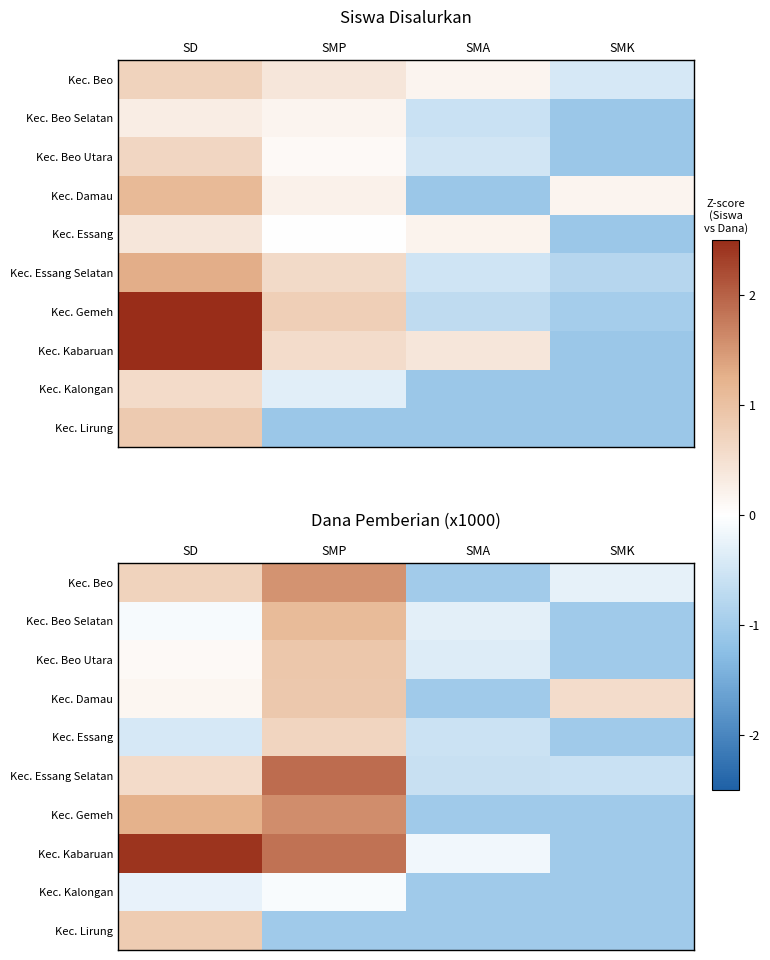

Which category has the highest value across all series?

SD